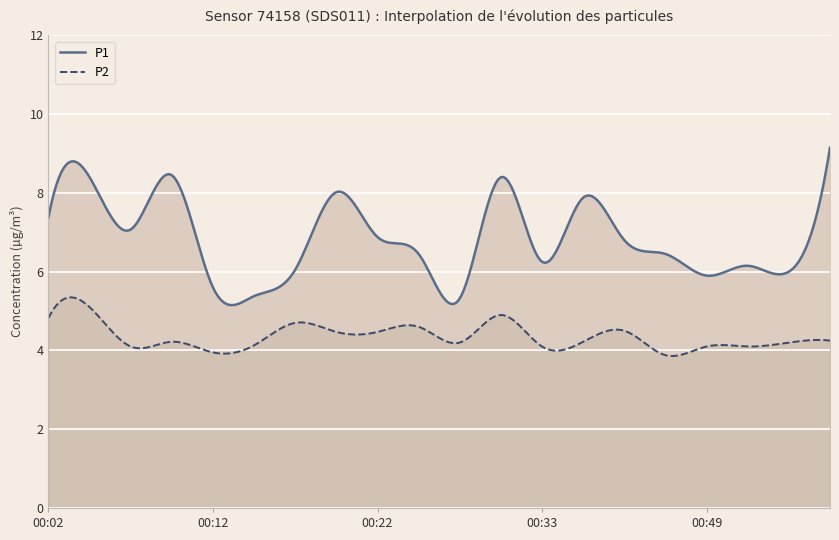

In P2, how many points are higher than both neighbors (excluding endpoints)?

8